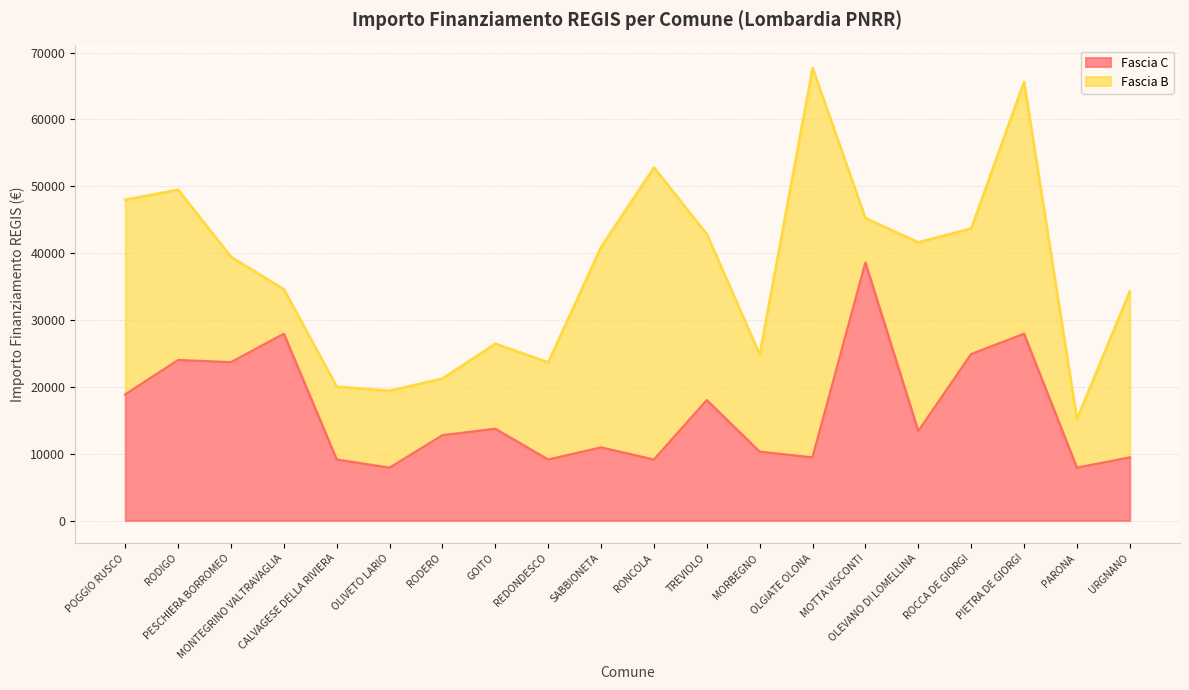

What is the difference between the values at ROCCA DE GIORGI and PARONA?

16996